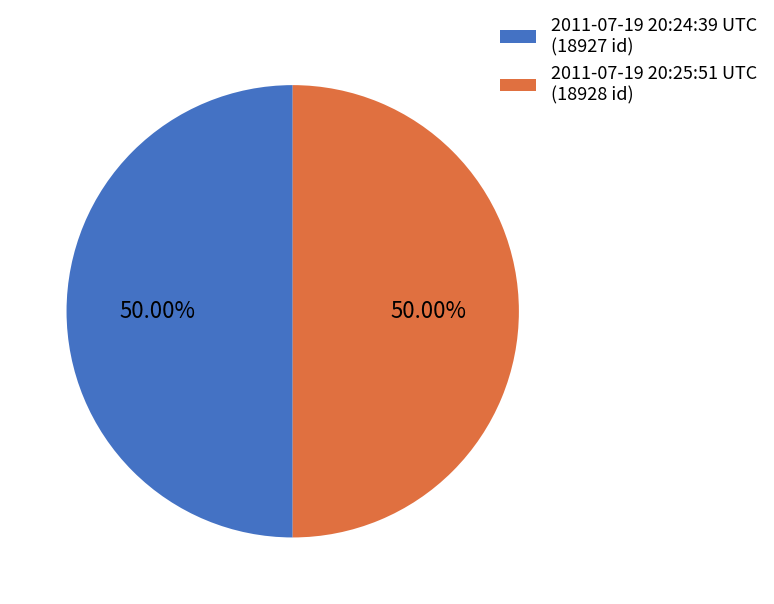

Is the sum of 2011-07-19 20:24:39 UTC (18927 id) and 2011-07-19 20:25:51 UTC (18928 id) greater than half?

Yes